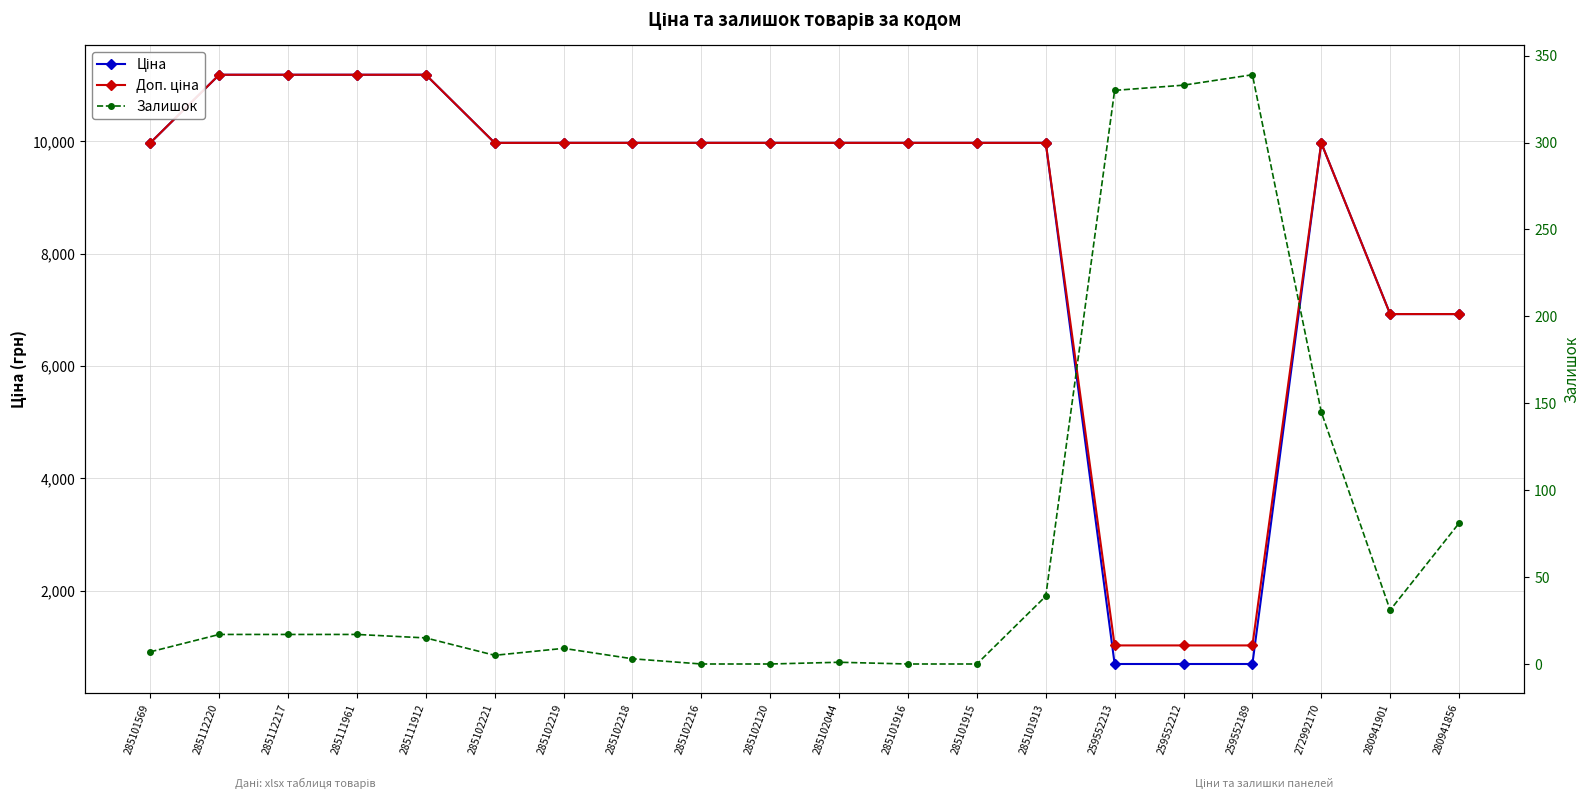

True or false: Залишок and Доп. ціна intersect in this chart.

False